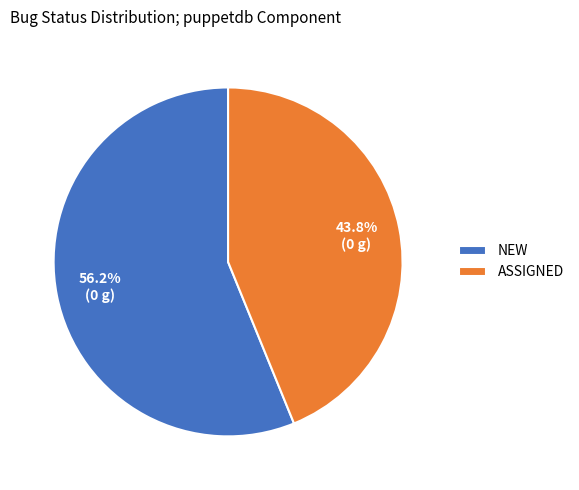

Does ASSIGNED account for over 50% of the chart?

No